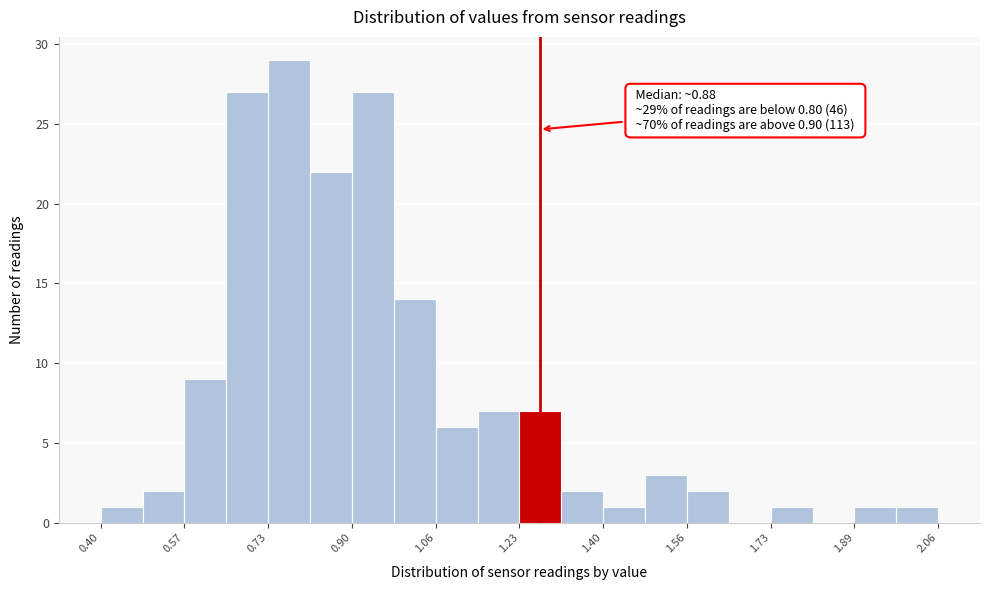

Which range on the x-axis has the tallest bar?

0.74 to 0.82